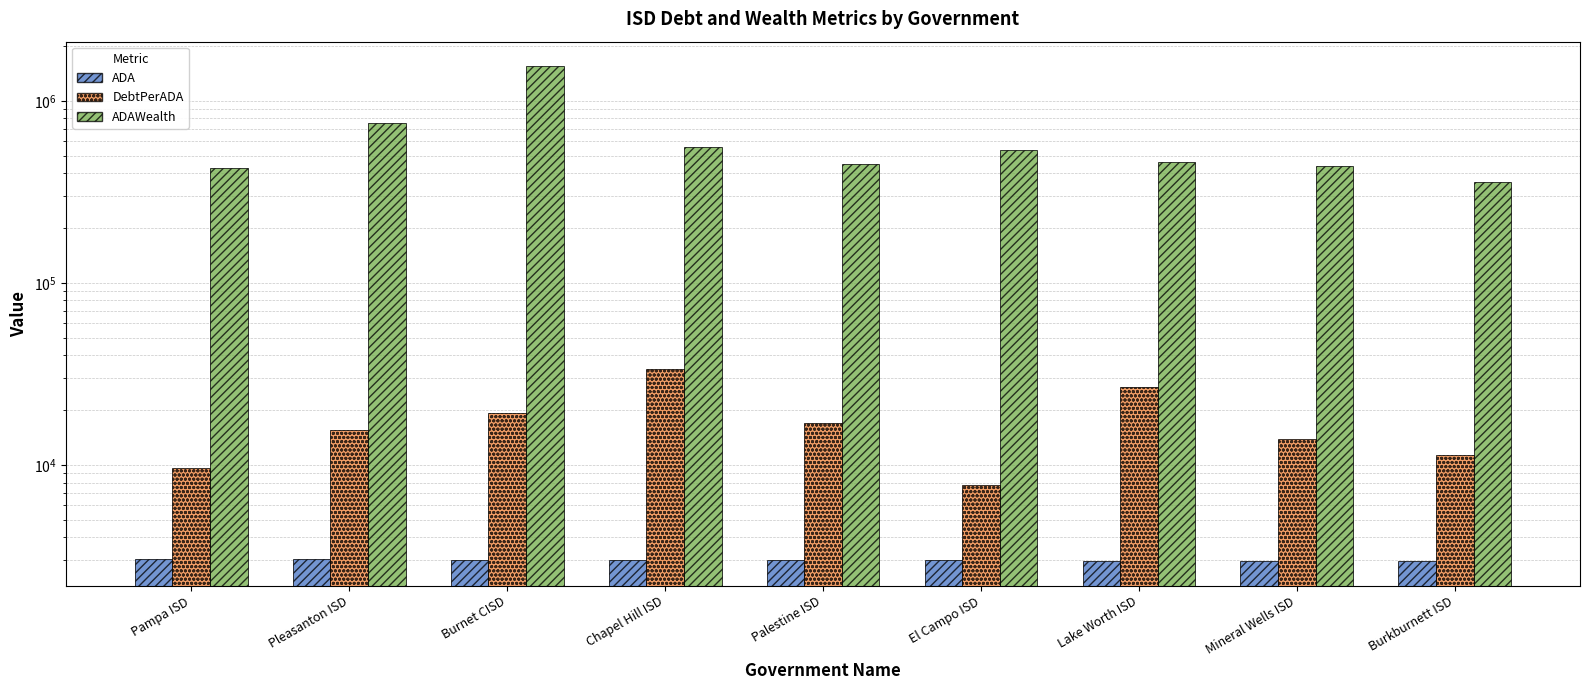

At which category is the sum across all series the highest?

Burnet CISD